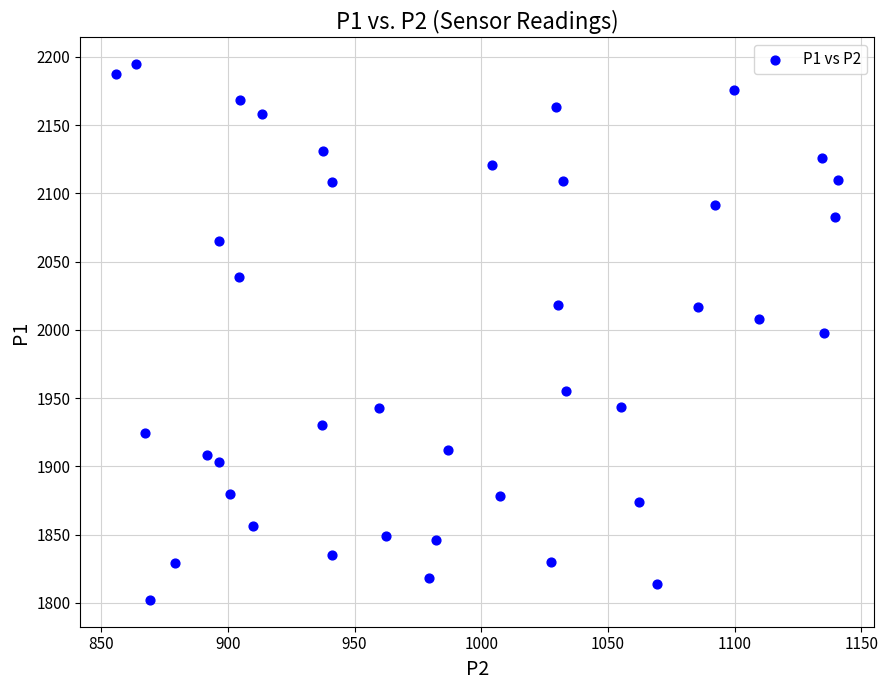

What is the range of X values (max minus min)?

284.8